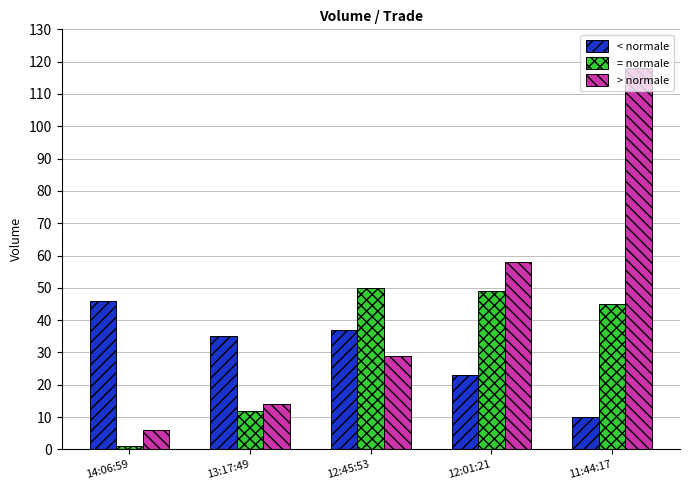

What is the value of the < normale bar at the 4th from the left?

23